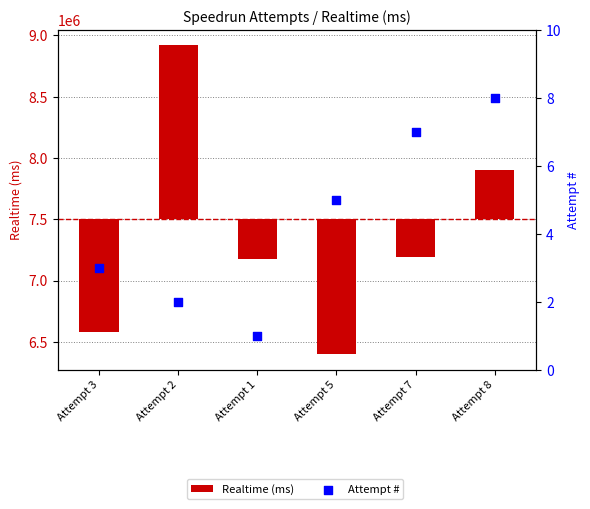

What are all the series names shown in the legend?

Realtime (ms), Attempt #